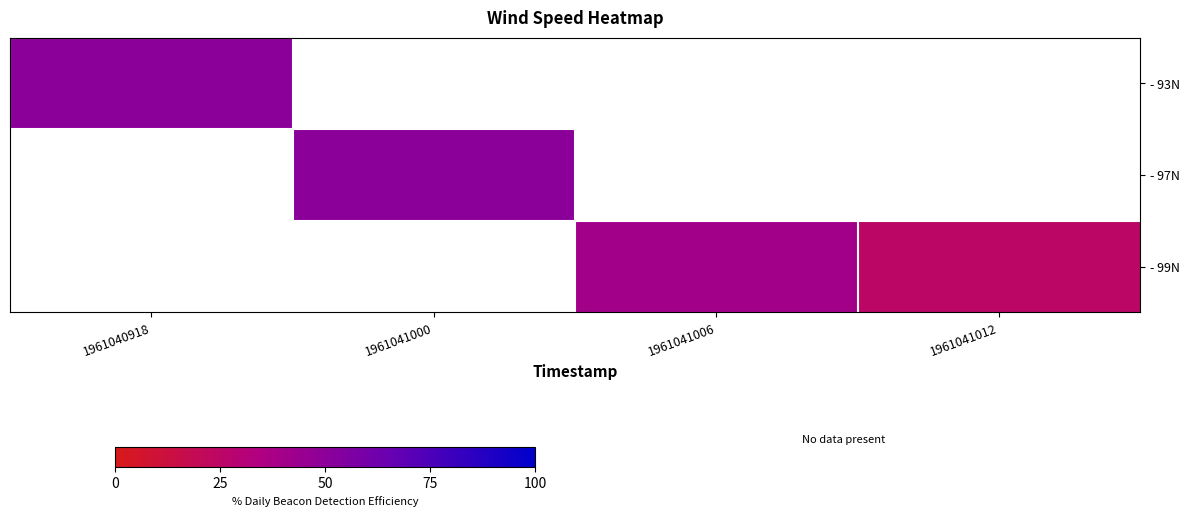

Which category has the lowest value across all series?

1961041012